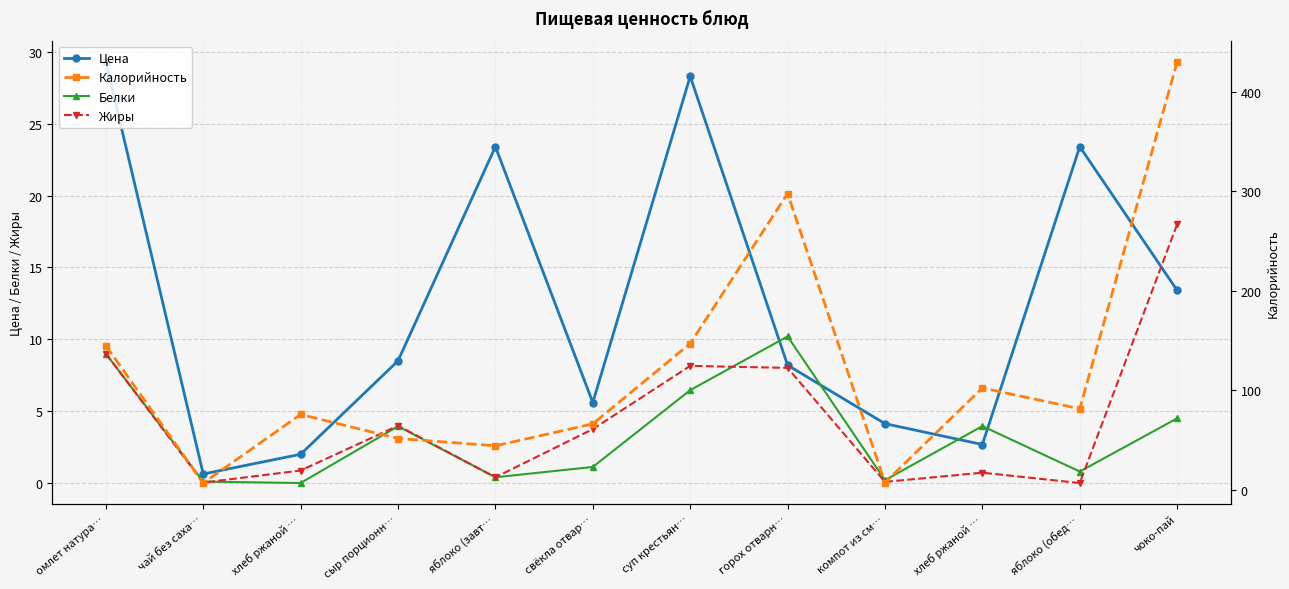

Rank the categories by Белки value from lowest to highest.

хлеб ржаной …, чай без саха…, компот из см…, яблоко (завт…, яблоко (обед…, свёкла отвар…, сыр порционн…, хлеб ржаной …, чоко-пай, суп крестьян…, омлет натура…, горох отварн…